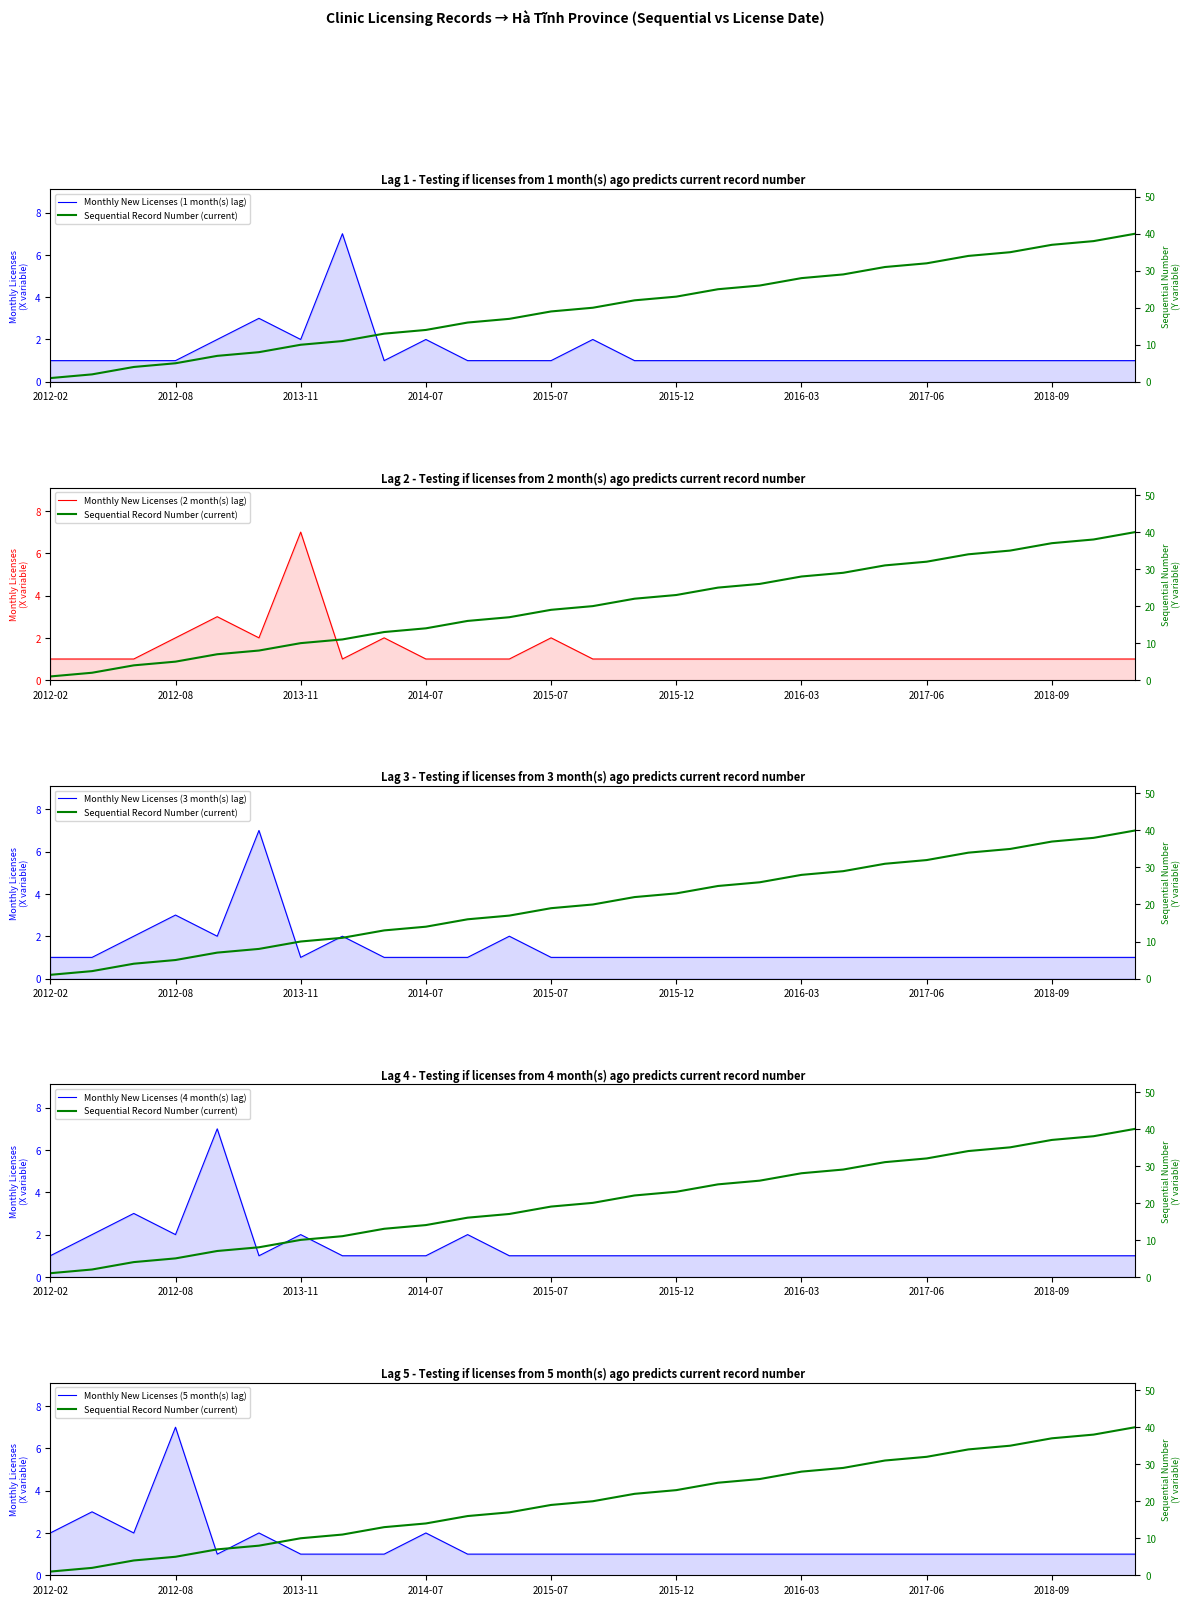

At which category is the sum across all series the highest?

26